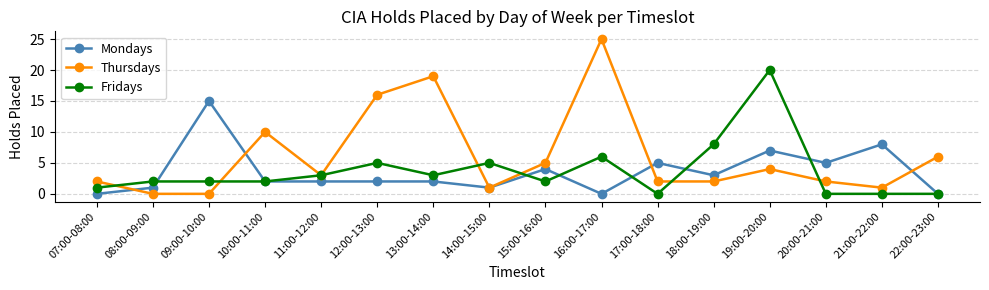

Which label corresponds to the largest value in the chart?

16:00-17:00